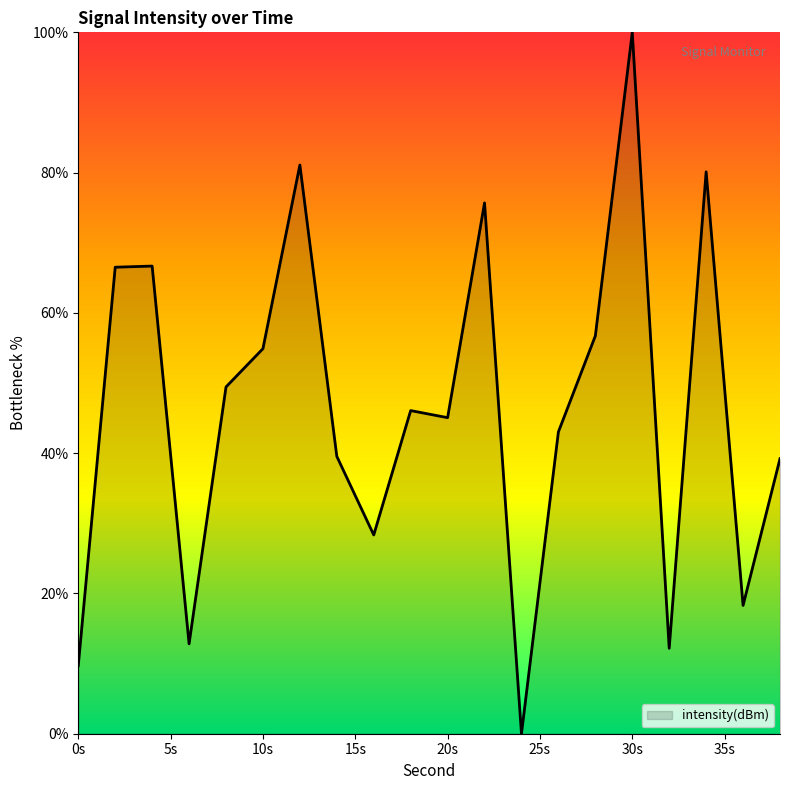

How many lines are shown in the chart?

1